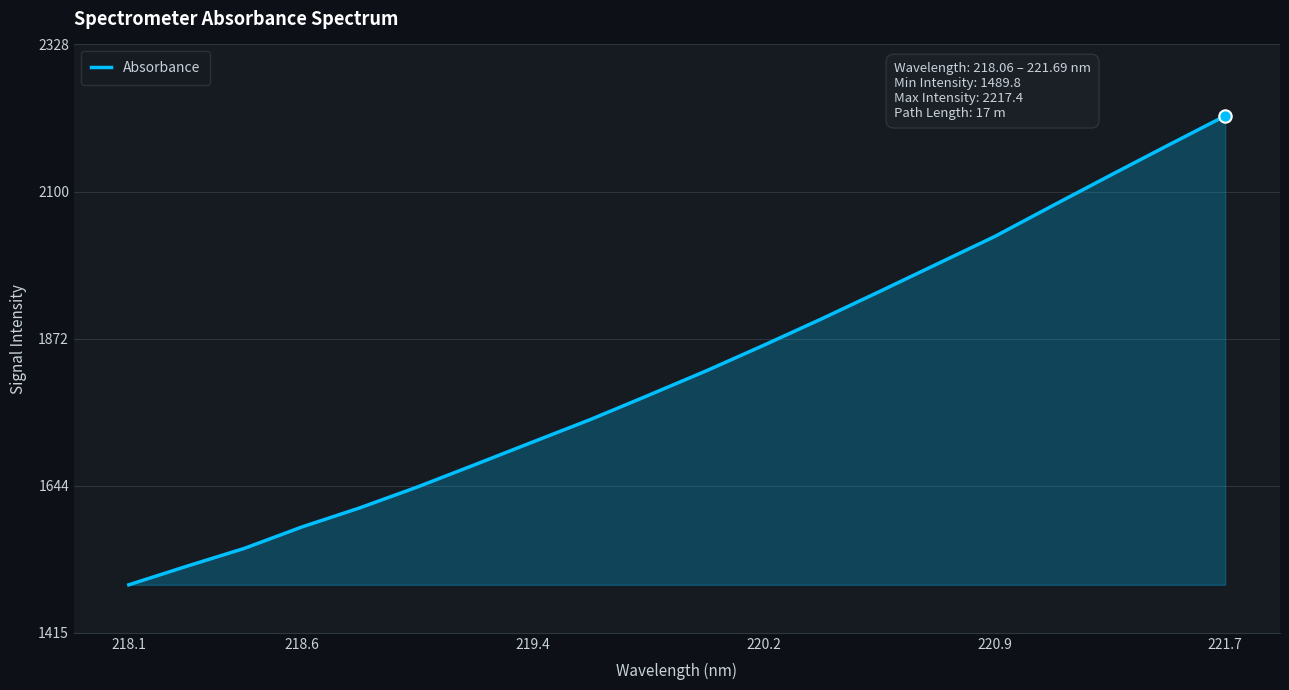

What is the difference between the maximum and minimum values?

727.7